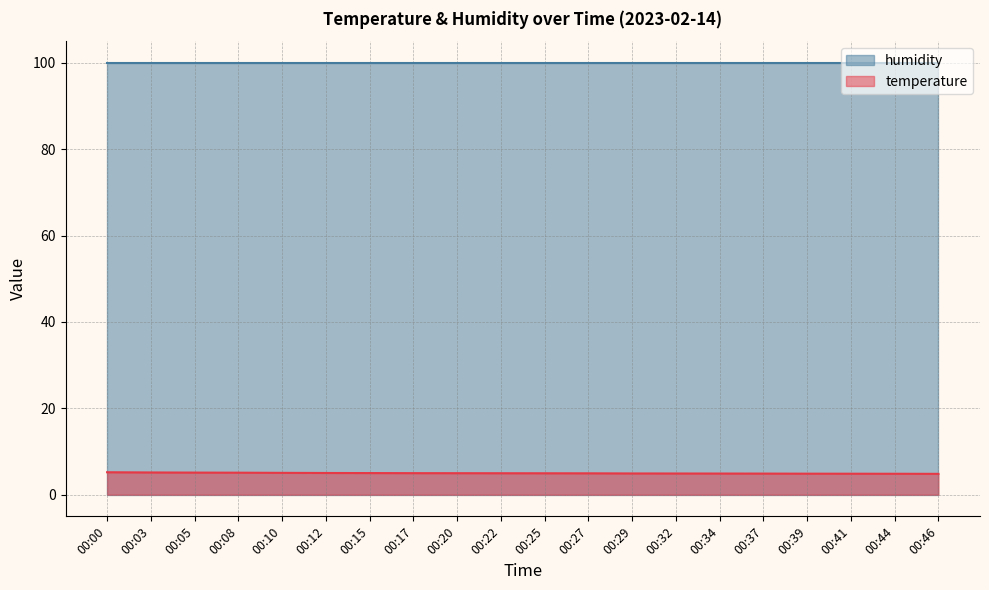

How many lines are shown in the chart?

2